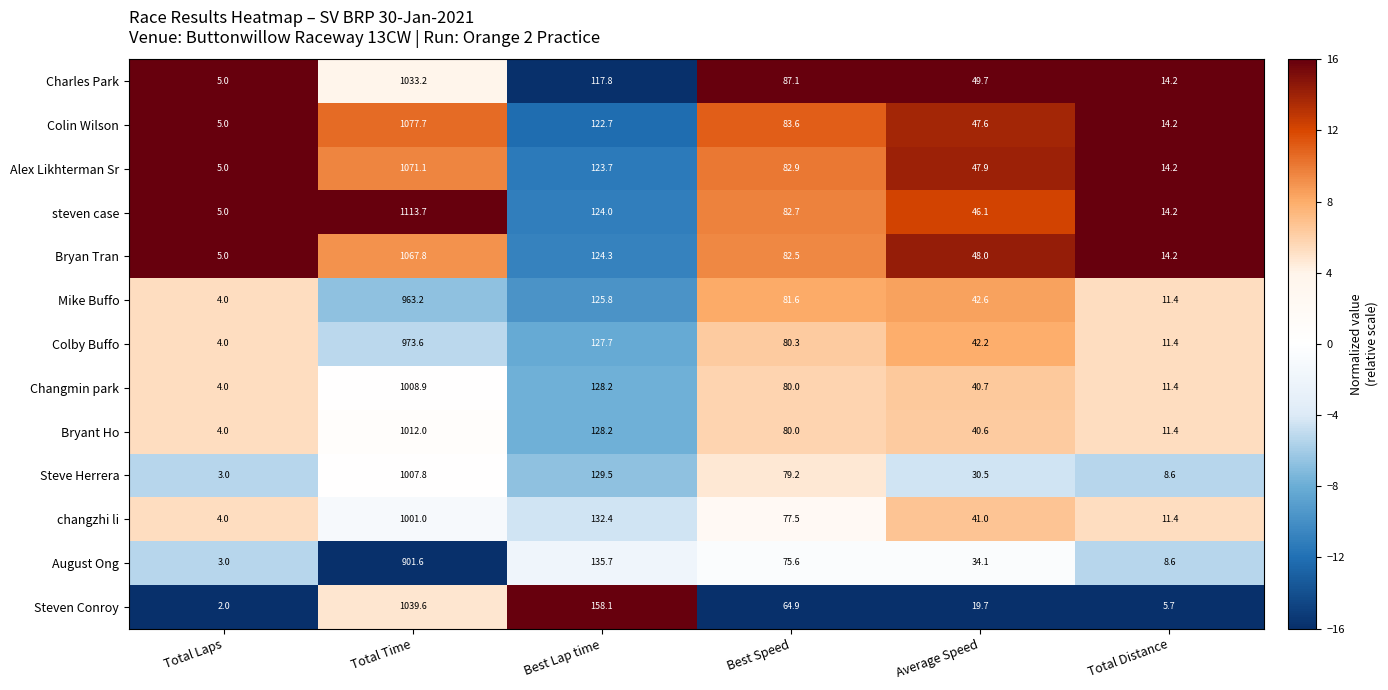

What is the maximum value shown in the chart?

1113.7